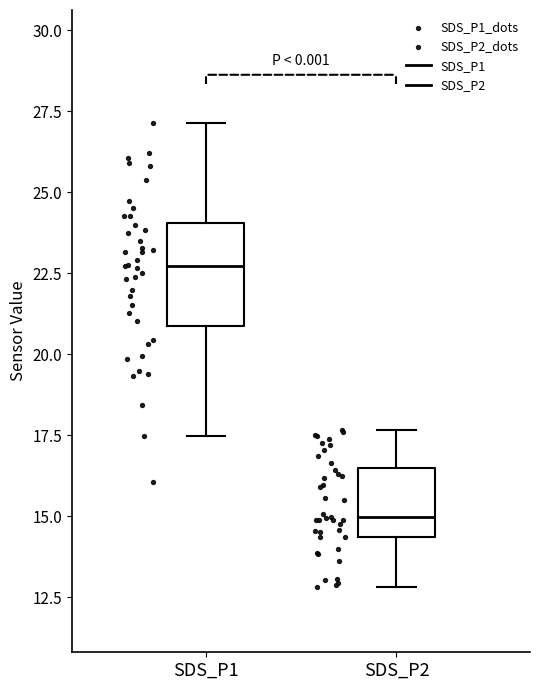

Which box has the highest median line?

SDS_P1